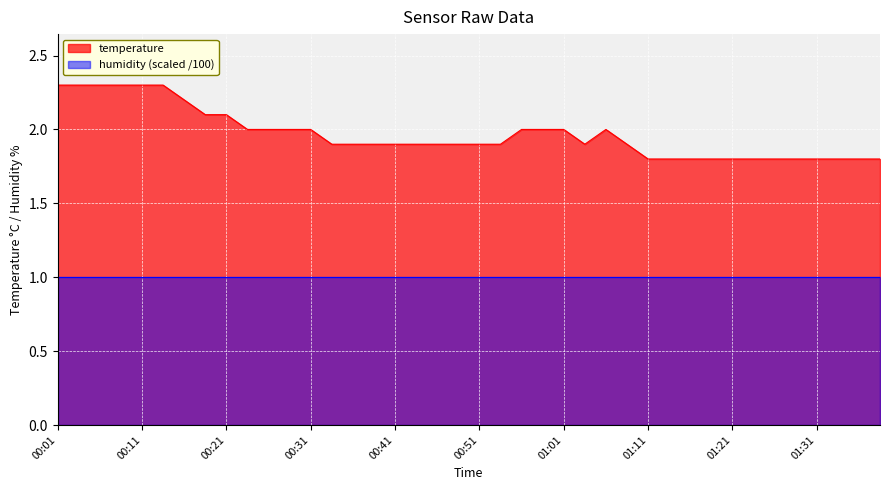

Between 01:26 and 01:03, which is larger?

01:03